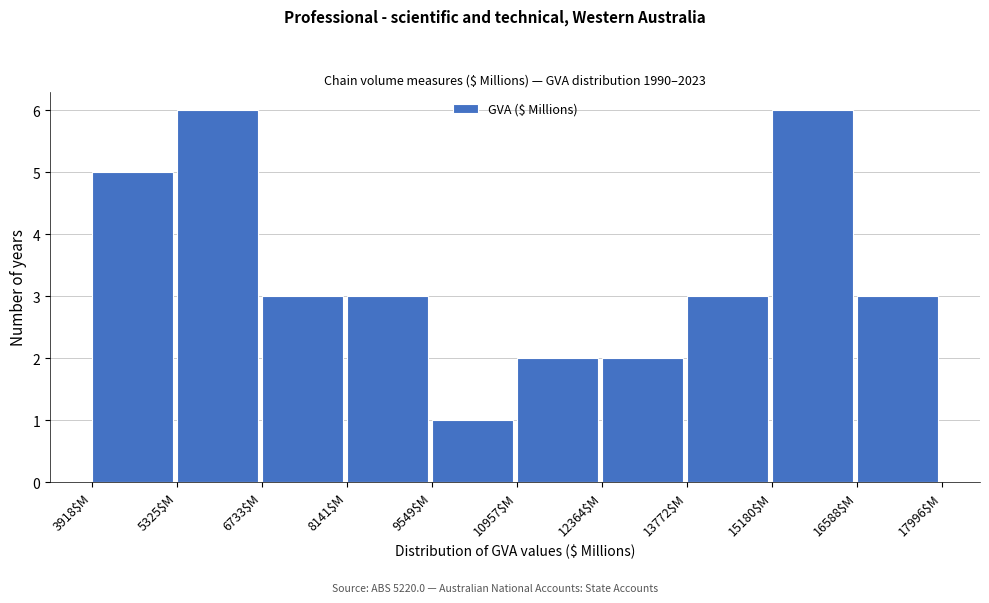

Reading left to right, list every bar in this chart as the range it spans on the x-axis followed by its height. Neither the bar edges nor the heights are printed on the chart, so give them approximately, as read against the axes.

4000 to 5400: 5
5400 to 6800: 6
6800 to 8200: 3
8200 to 9600: 3
9600 to 11000: 1
11000 to 12400: 2
12400 to 13800: 2
13800 to 15200: 3
15200 to 16600: 6
16600 to 18000: 3